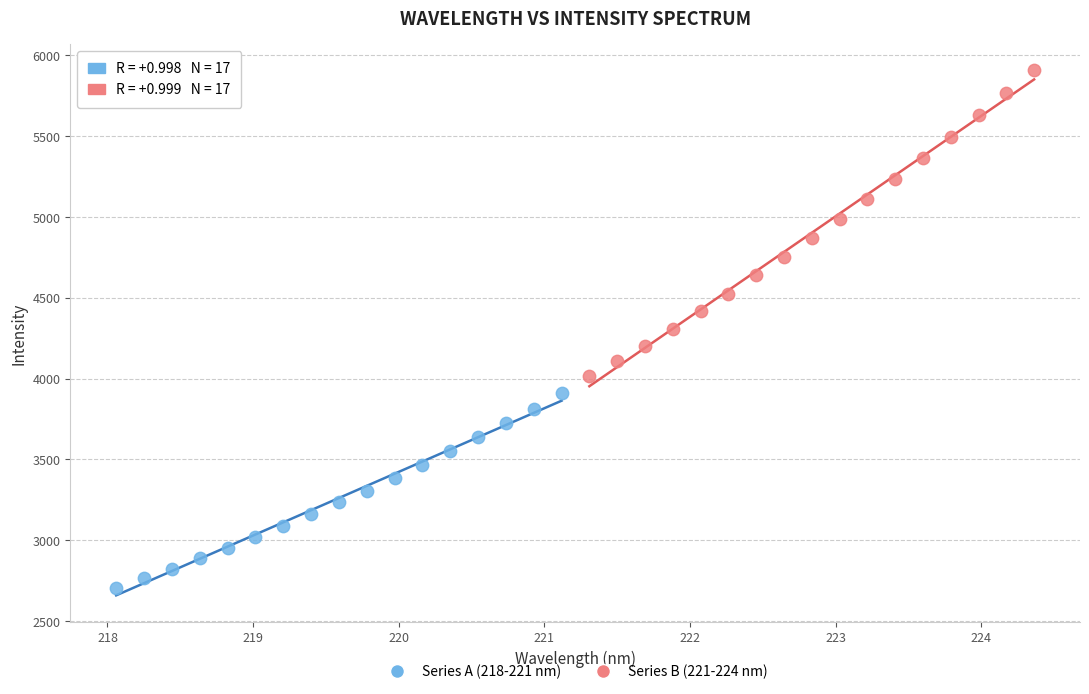

Which series reaches the minimum Y coordinate?

Series A (218-221 nm)